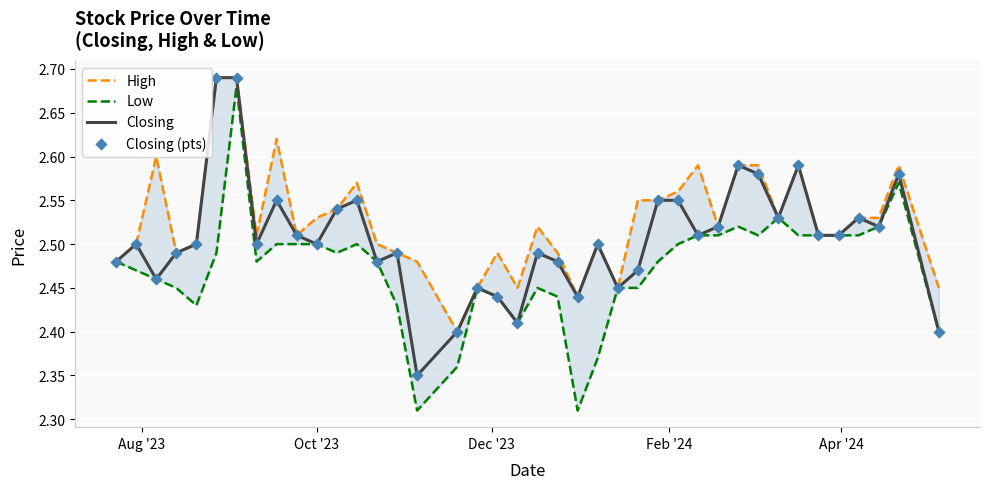

At how many categories does at least one series exceed 2?

40